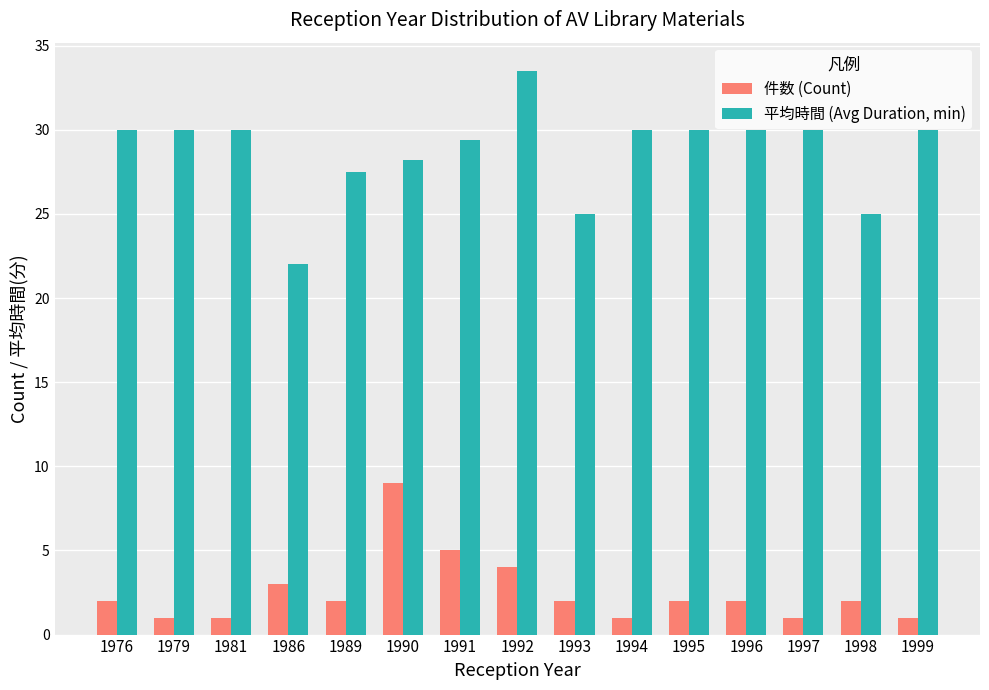

What value does the 件数 (Count) series have at 1990?

9.0